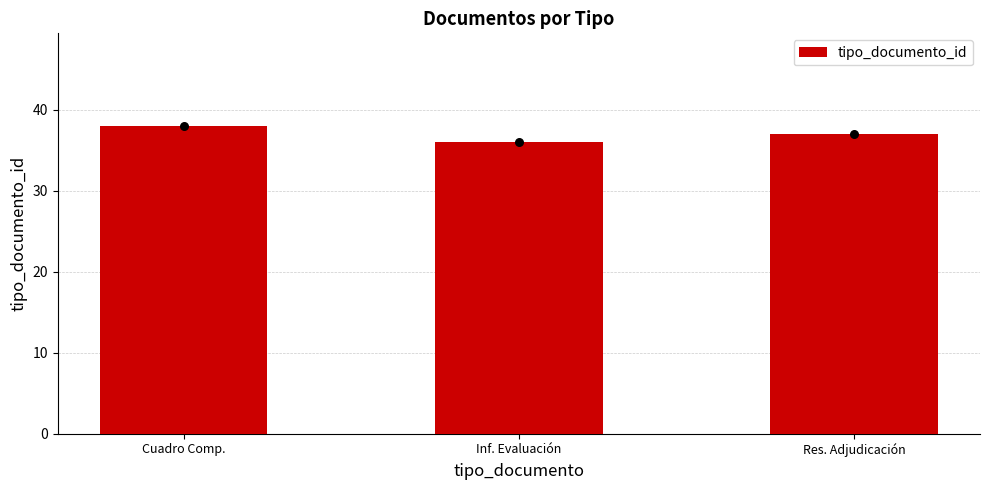

What is the ratio of the value at Inf. Evaluación to the value at Cuadro Comp.?

0.9